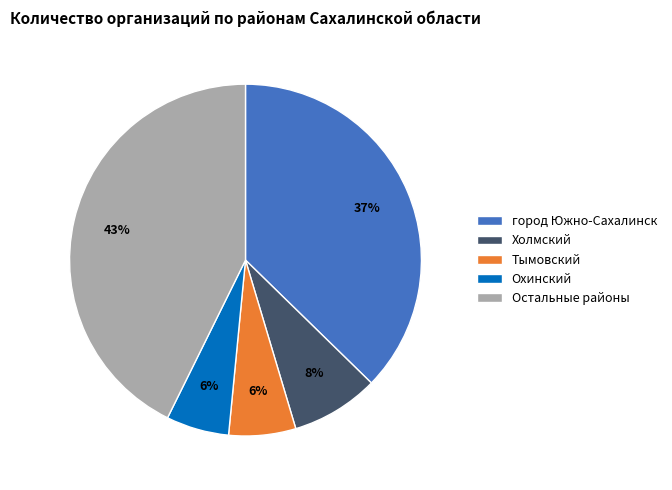

The Холмский slice represents 1% of the pie. True or false?

False